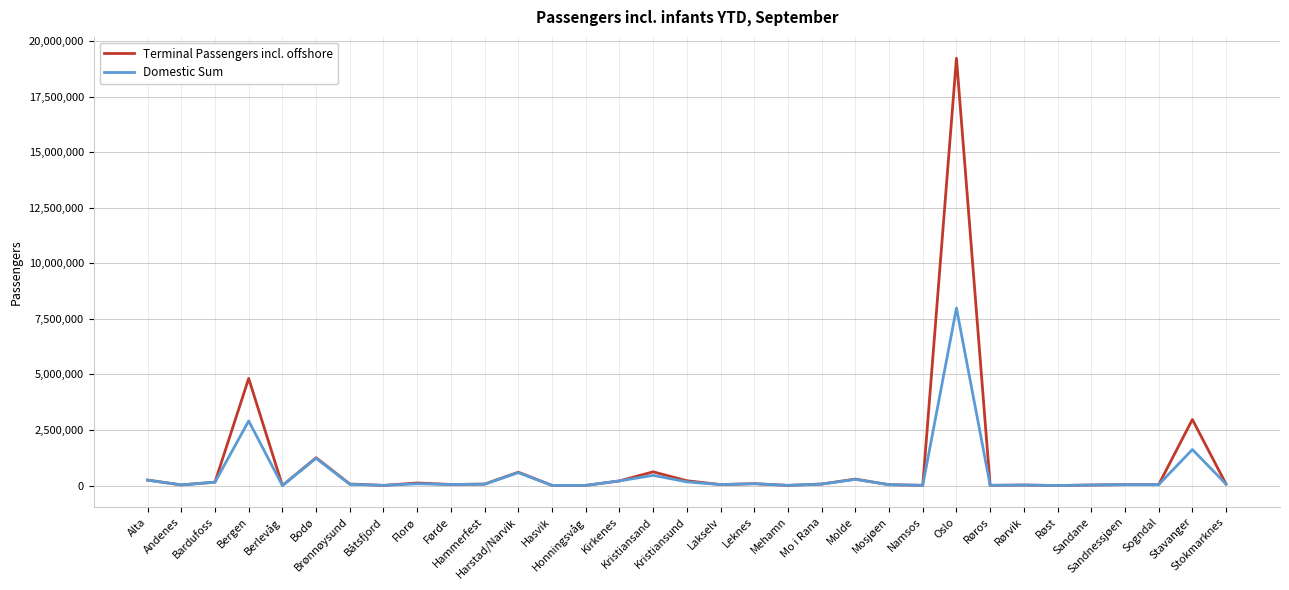

List the series in order of their overall mean, lowest first.

Domestic Sum, Terminal Passengers incl. offshore